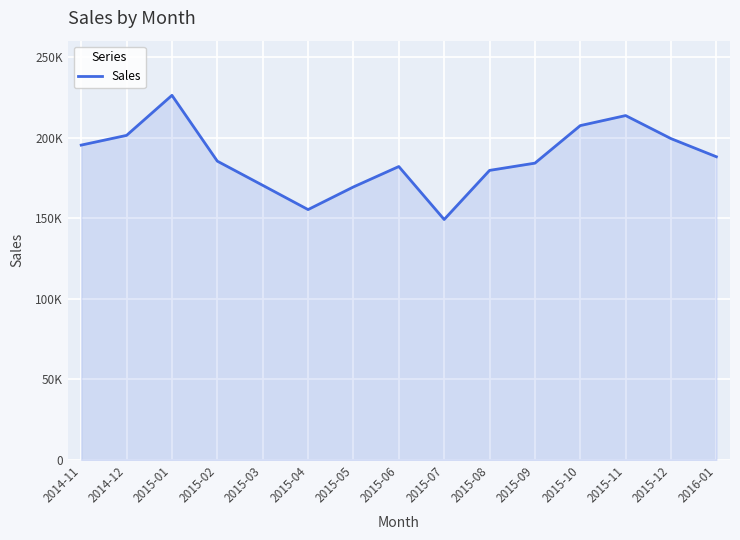

What is the change in value from 2014-12 to 2015-10?

+6077